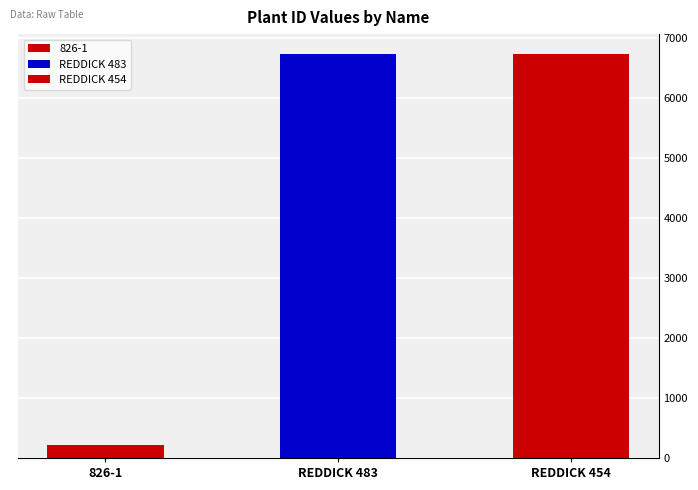

What is the change in value from REDDICK 483 to REDDICK 454?

-1